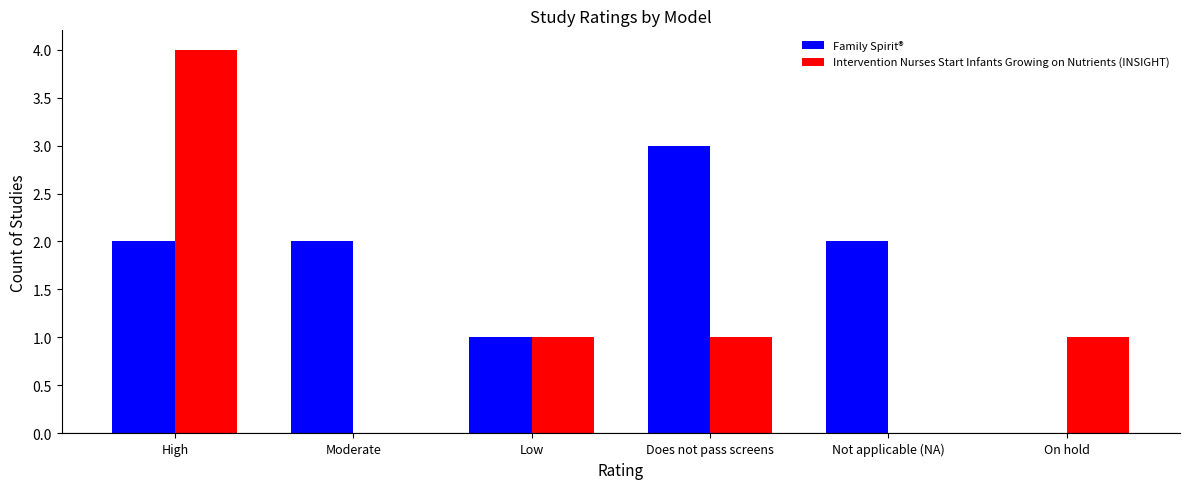

Which series changed the most between Low and On hold?

Family Spirit®